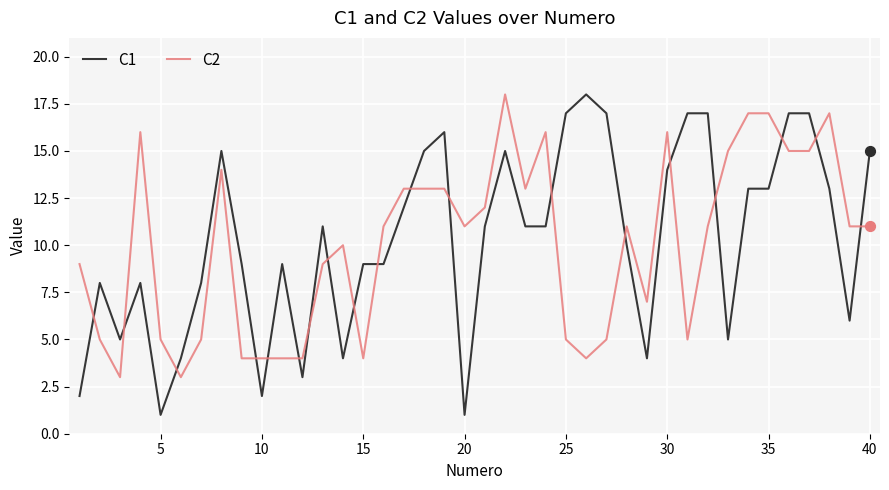

Which series has the widest spread of values?

C1